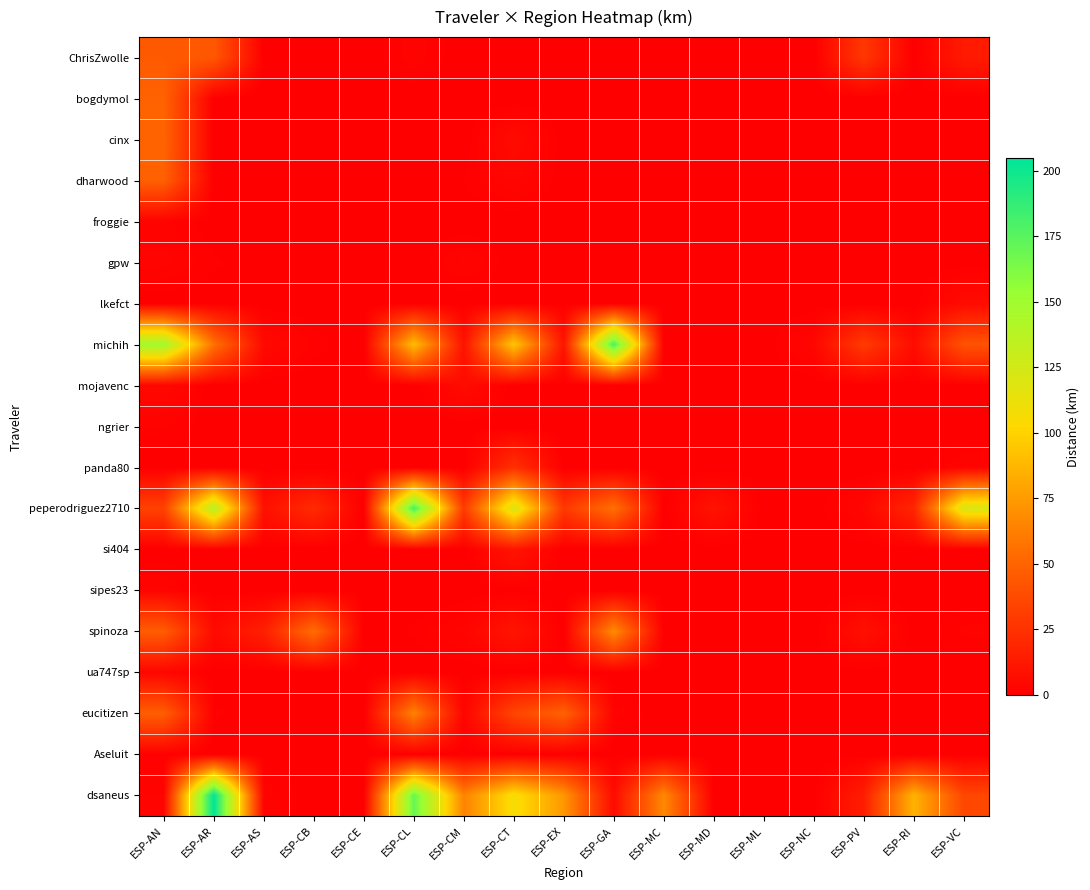

How many data points does each series have?

17